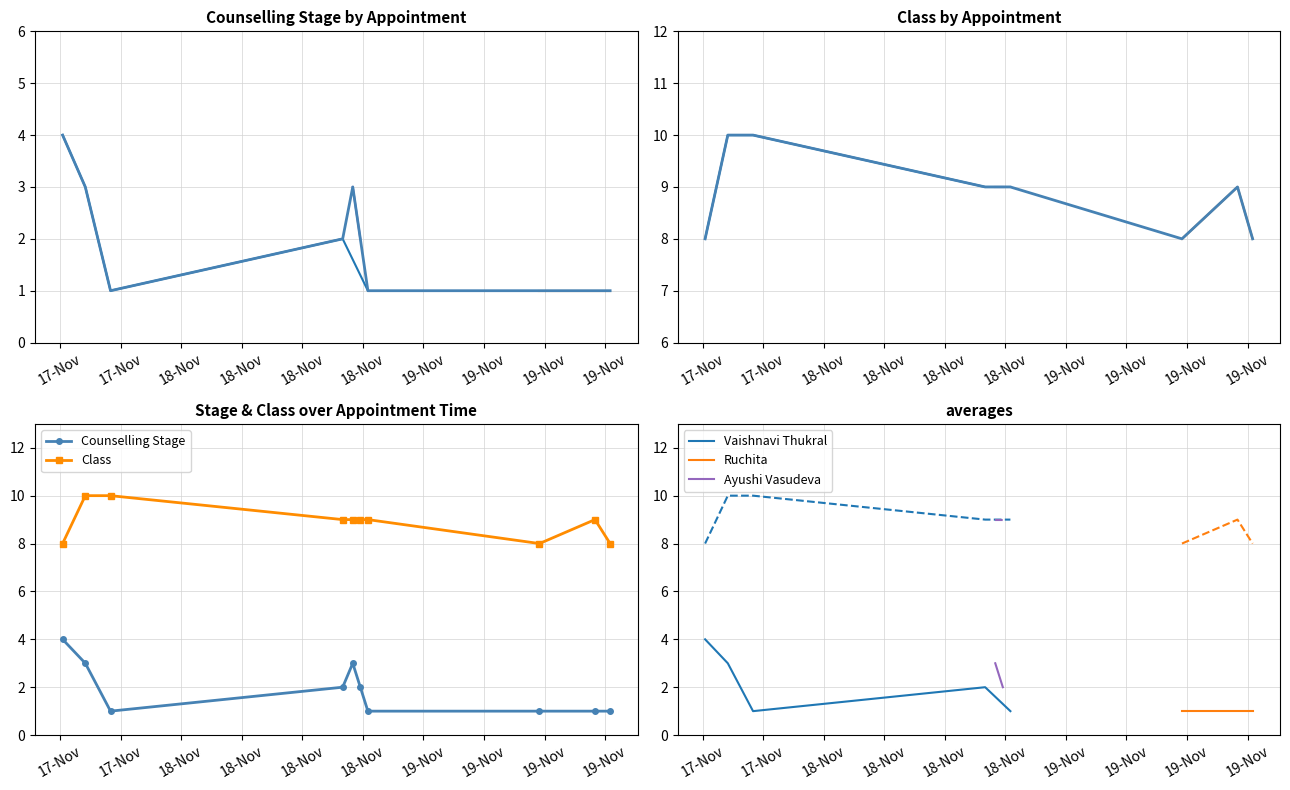

The Counselling Stage series shows 0 at 2024-11-18 16:00. True or false?

False